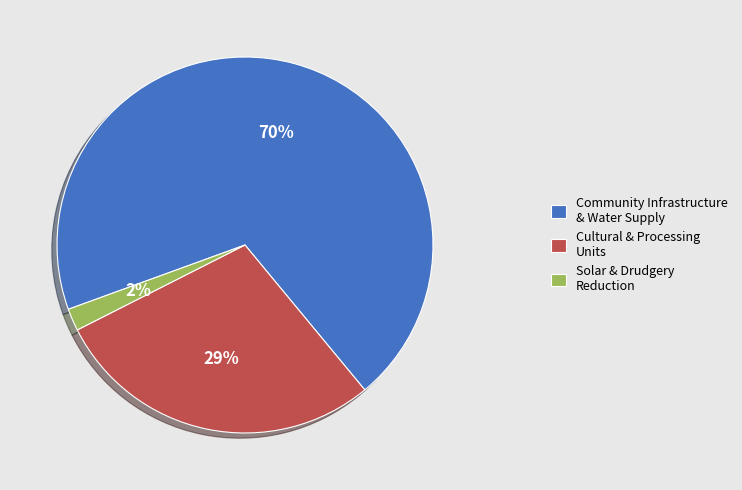

Combined, do Solar & Drudgery Reduction and Cultural & Processing Units account for over 50%?

No